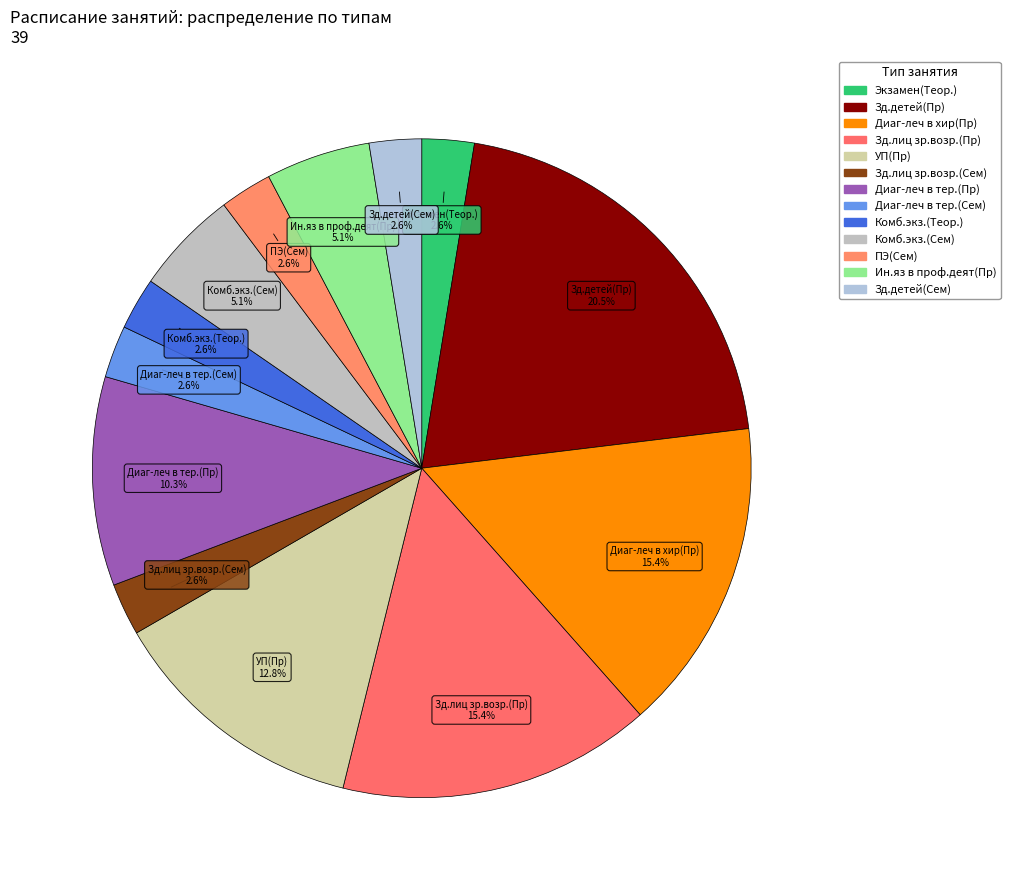

The Зд.детей(Сем) slice represents 3% of the pie. True or false?

True